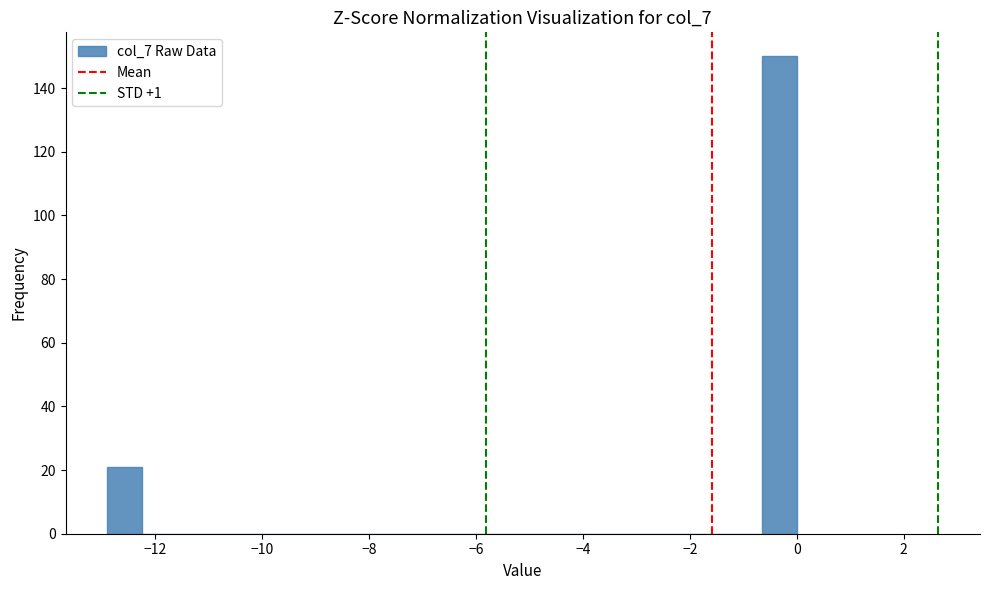

Around what value on the x-axis is the tallest bar? Give the approximate position of its centre, as read against the axis.

-0.4